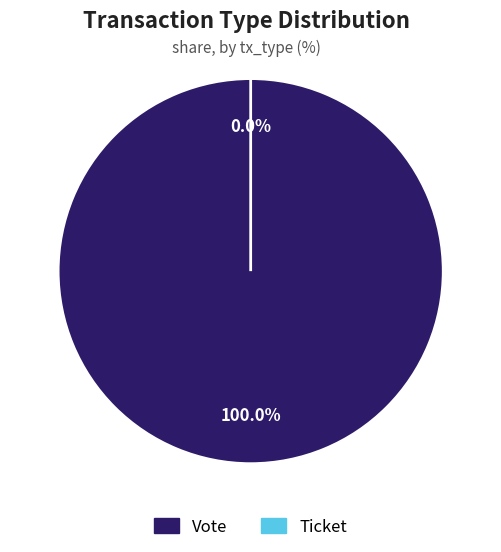

What is the majority slice?

Vote